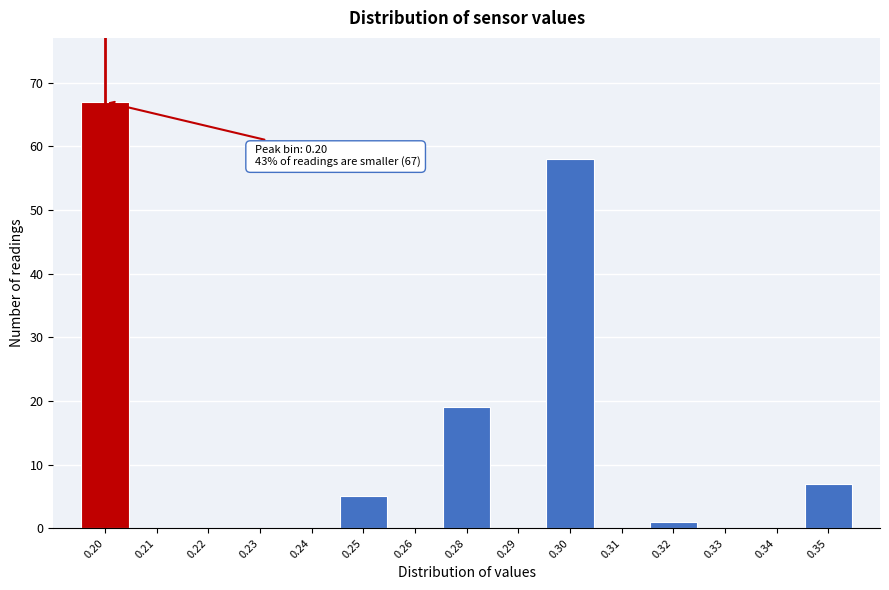

Reading right to left, extract all data points from this chart.

0.35=7	0.34=0	0.33=0	0.32=1	0.31=0	0.30=58	0.29=0	0.28=19	0.26=0	0.25=5	0.24=0	0.23=0	0.22=0	0.21=0	0.20=67